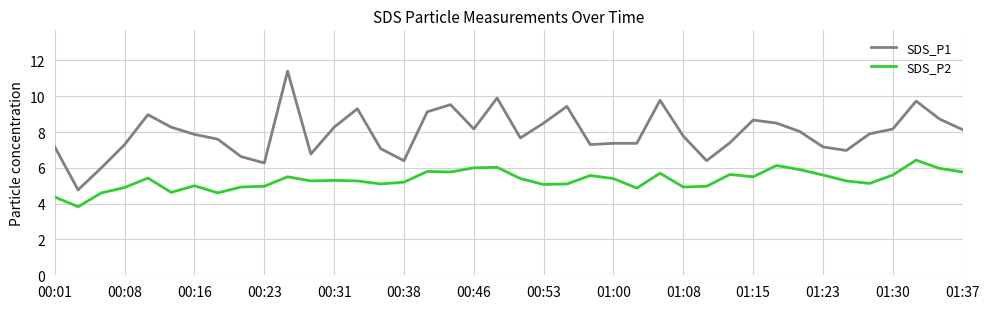

True or false: SDS_P1 and SDS_P2 intersect in this chart.

False